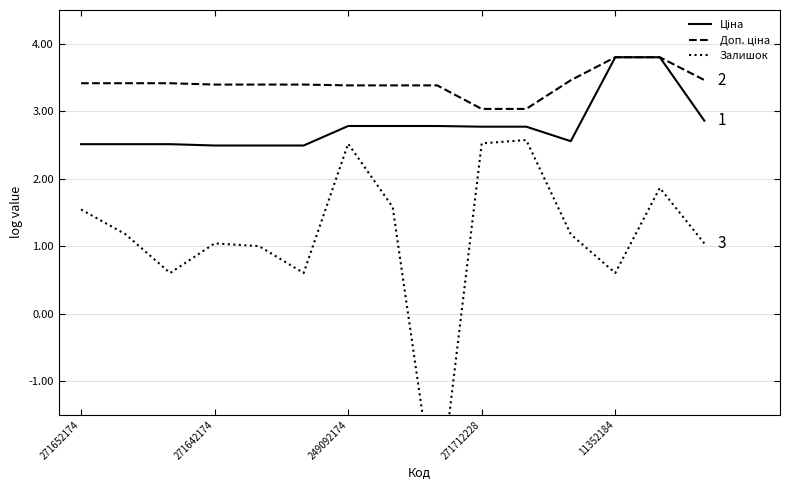

Rank the series at 249092174 from highest to lowest value.

Доп. ціна, Ціна, Залишок